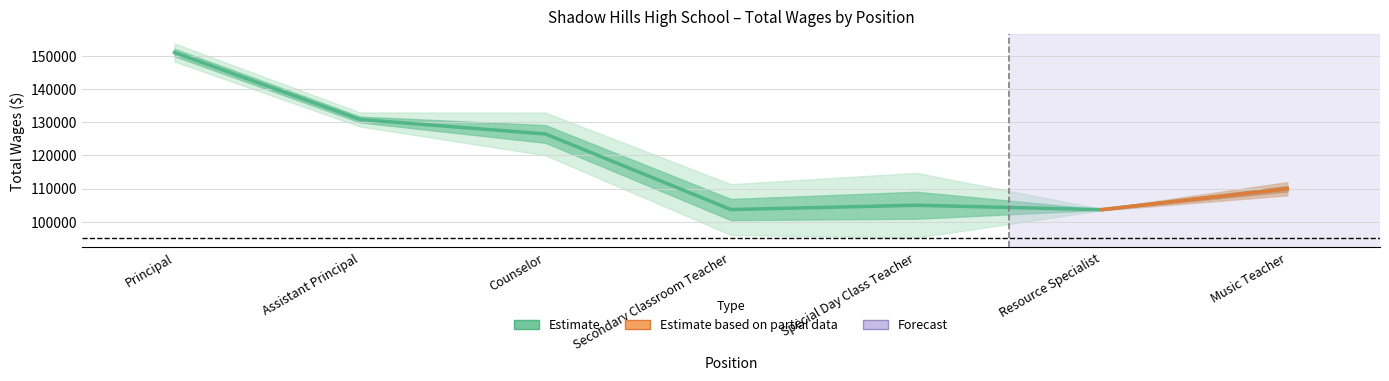

What is the difference between the maximum and minimum values?

47387.5